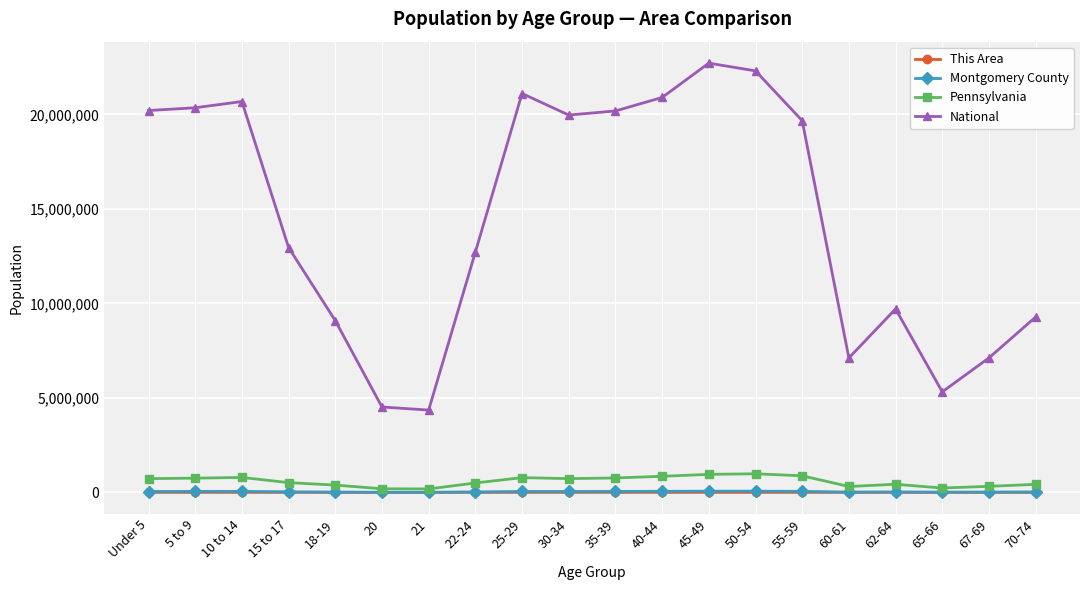

How many series are shown in this chart?

4